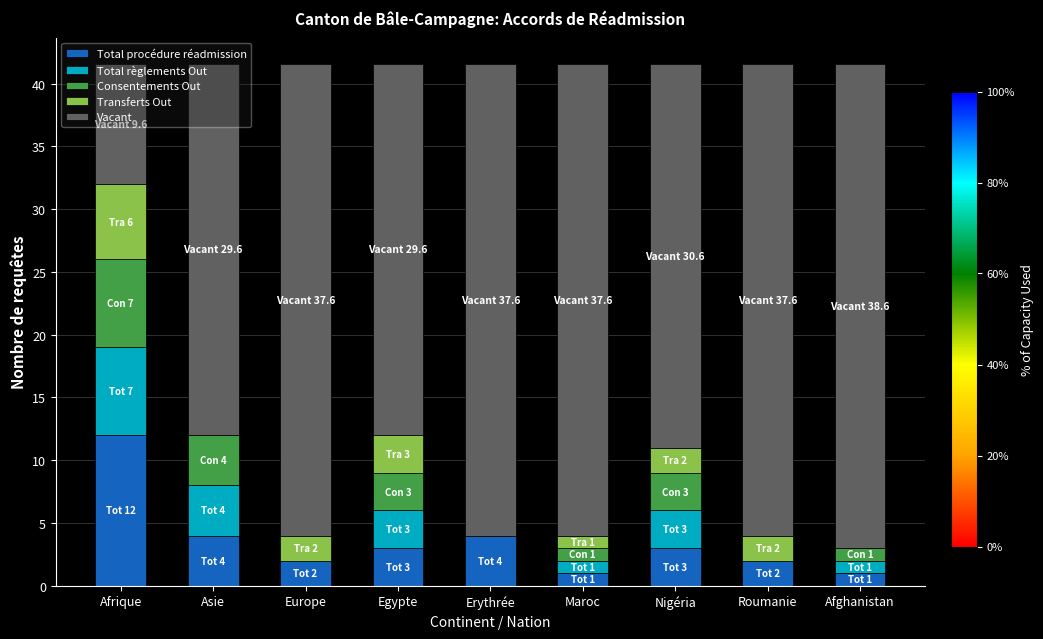

What is the total value across all series at Afghanistan?

41.6